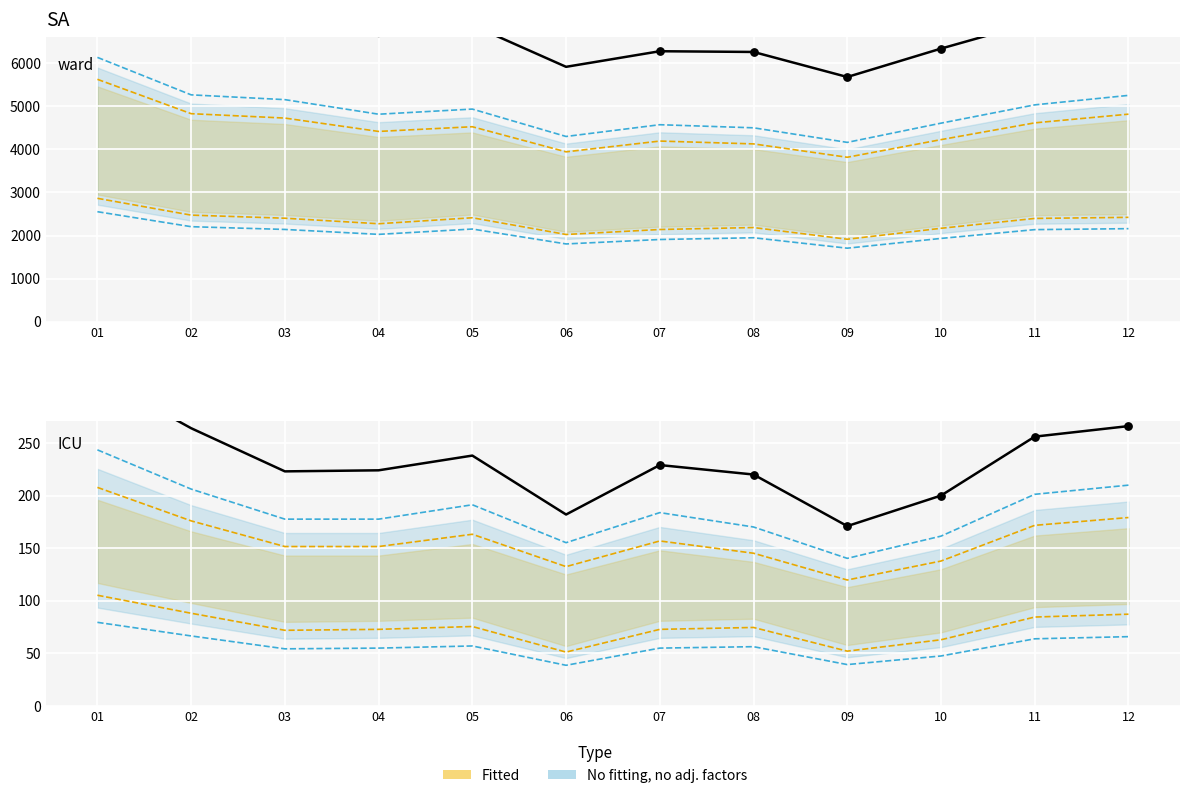

At how many categories does at least one series exceed 757?

12